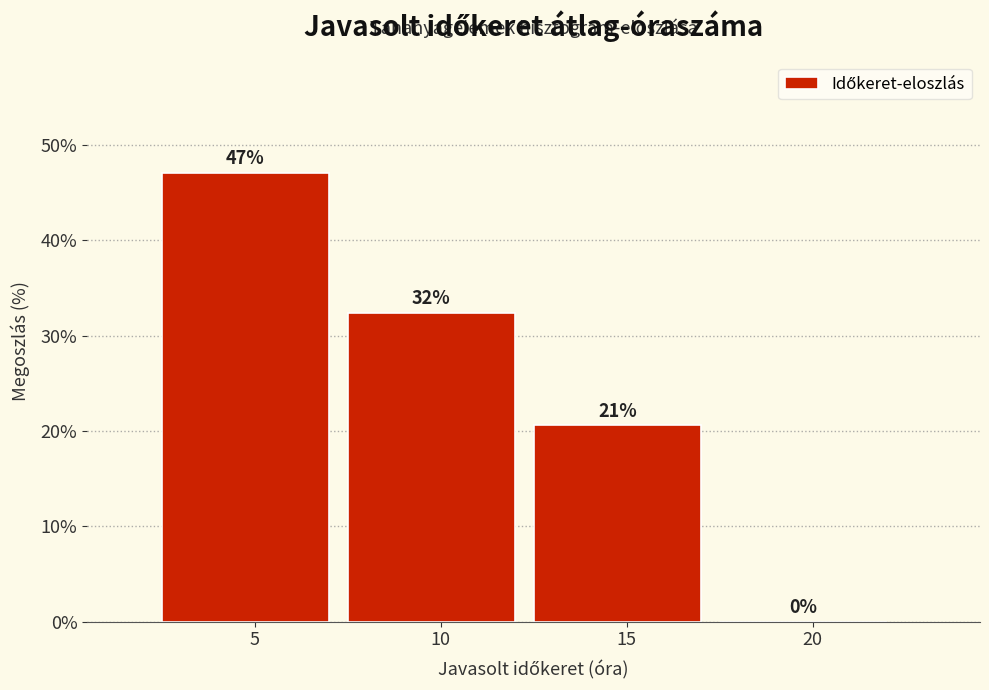

The chart shows a value of 47.1 at 5. True or false?

True